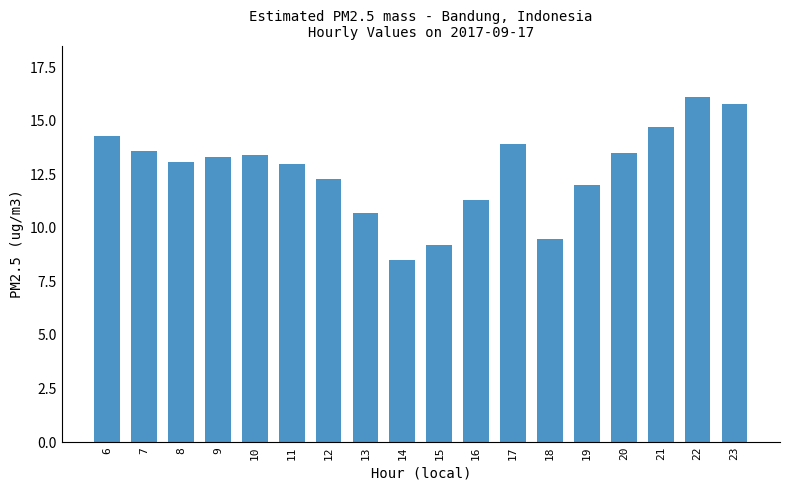

What is the ratio of the value at 18 to the value at 15?

1.0